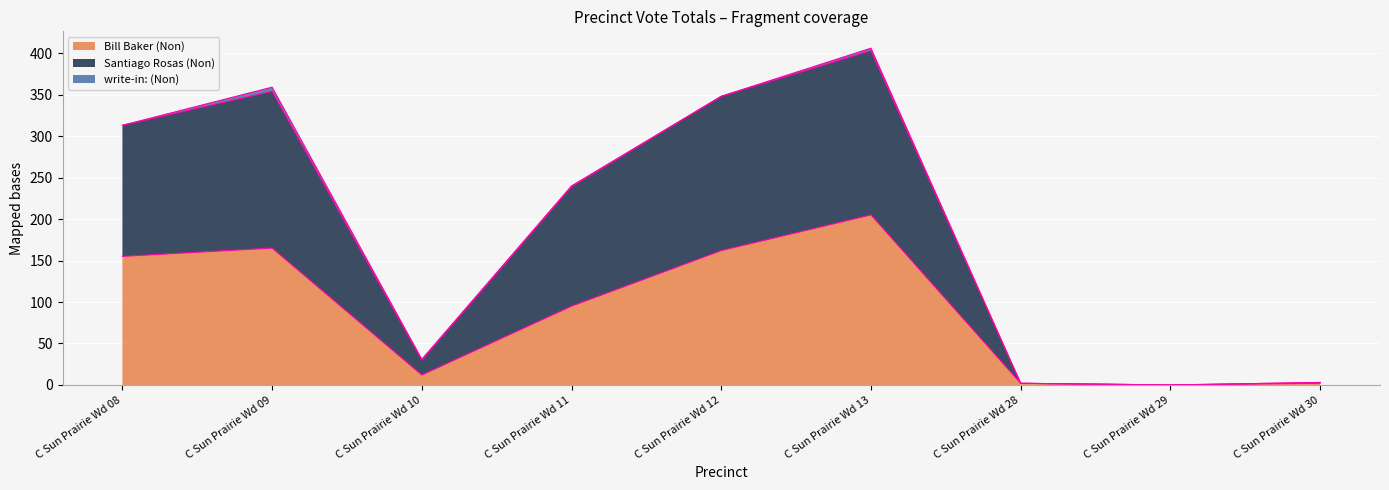

At which label is Bill Baker (Non) closest to 102?

C Sun Prairie Wd 11